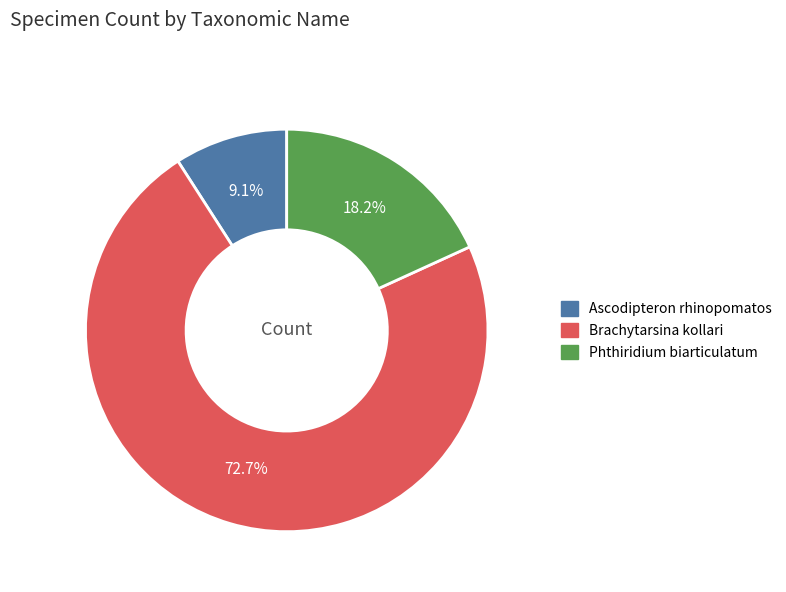

Approximately how many times larger is the value at Brachytarsina kollari compared to Phthiridium biarticulatum?

4.0